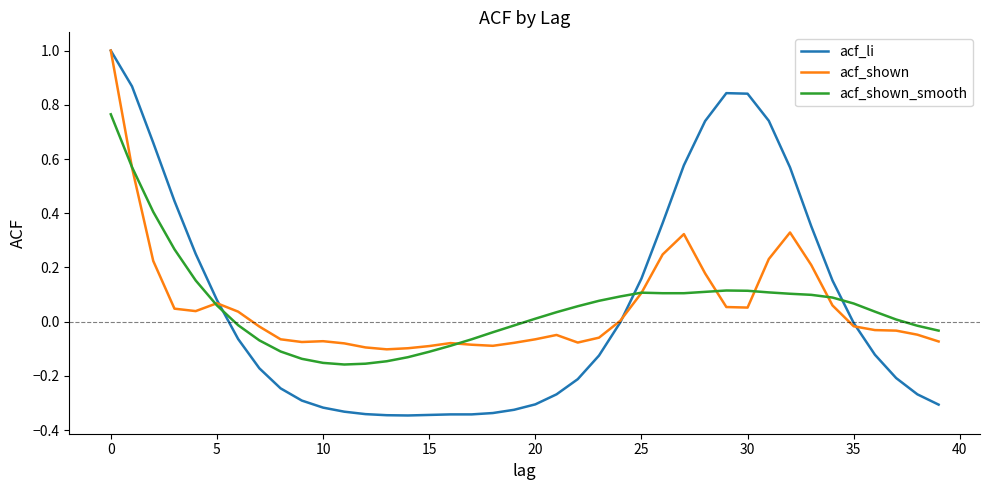

Which series has the largest range (max minus min)?

acf_li